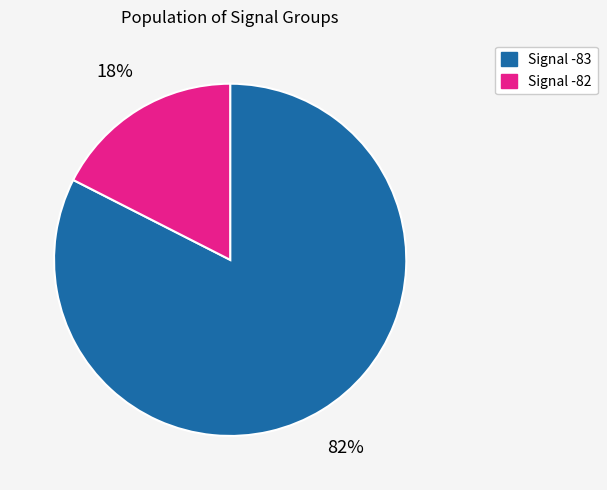

Is there a majority slice in this chart?

Yes